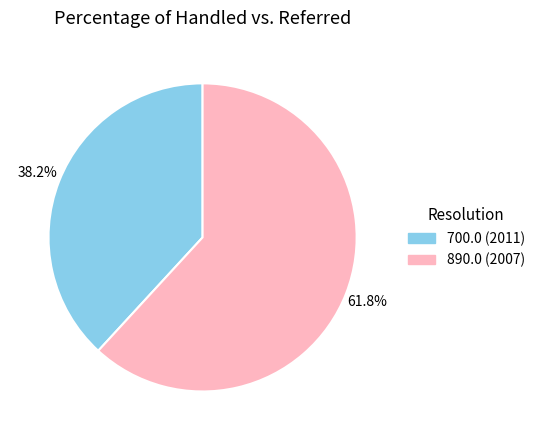

Does any single category account for the majority?

Yes